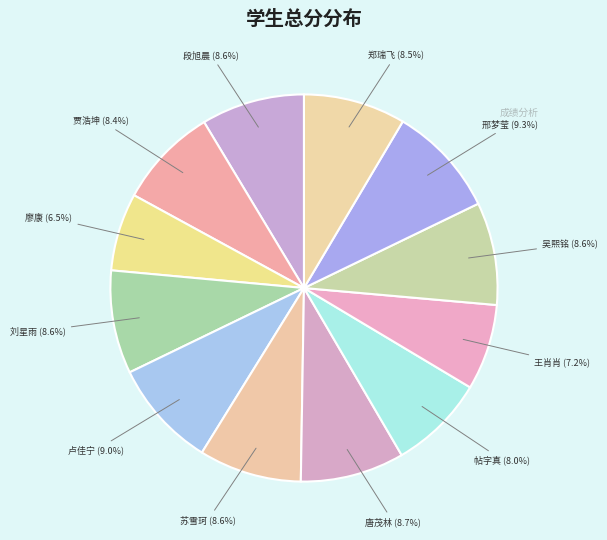

Is there a majority slice in this chart?

No